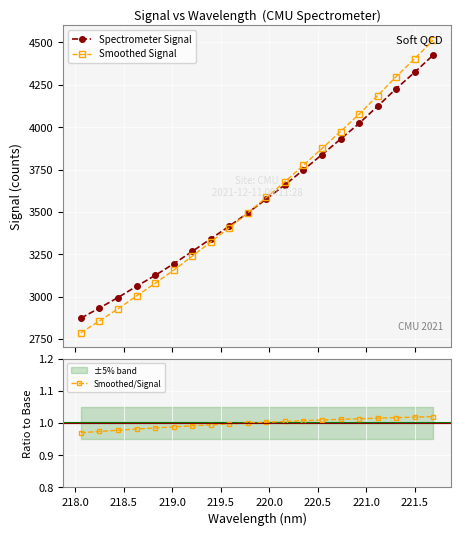

True or false: Spectrometer Signal has more than 0 interior local peaks.

False